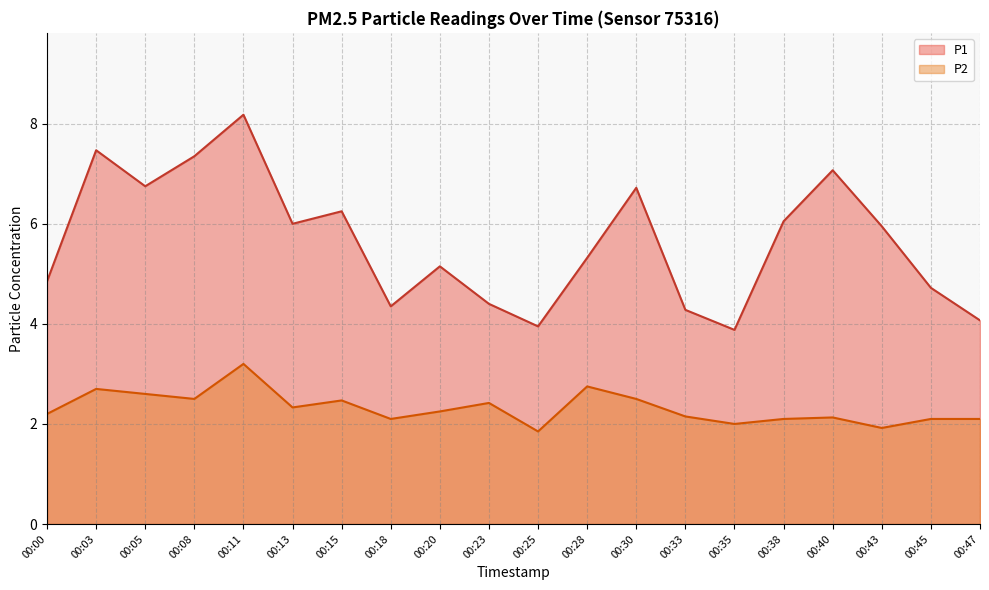

True or false: P1 has a value of 6.2 at 00:15.

True